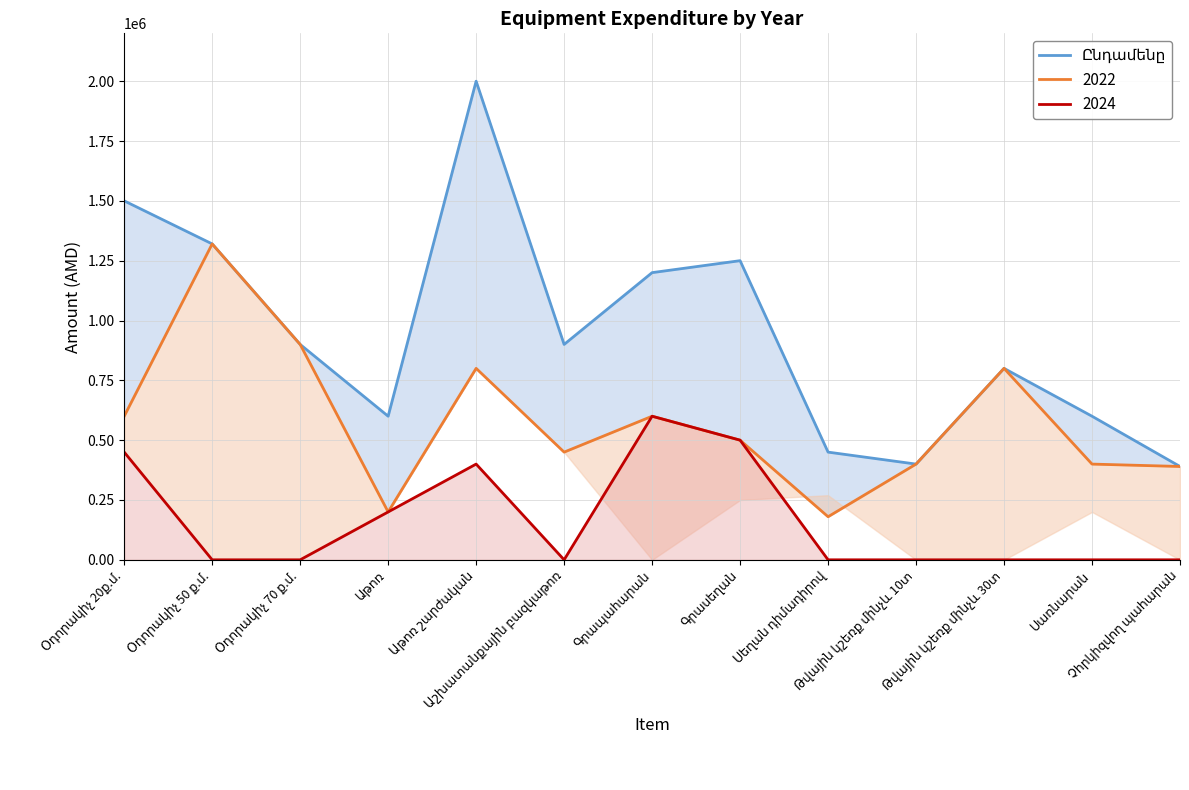

The chart shows a value of 594513 at Գրասեղան. True or false?

False